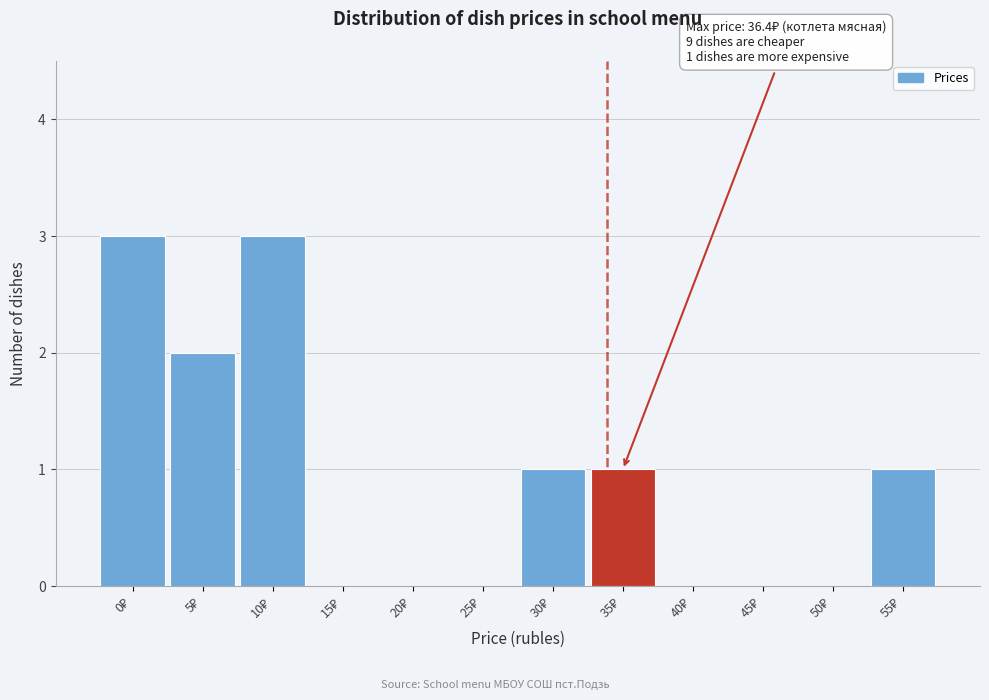

What is the greatest value displayed?

3